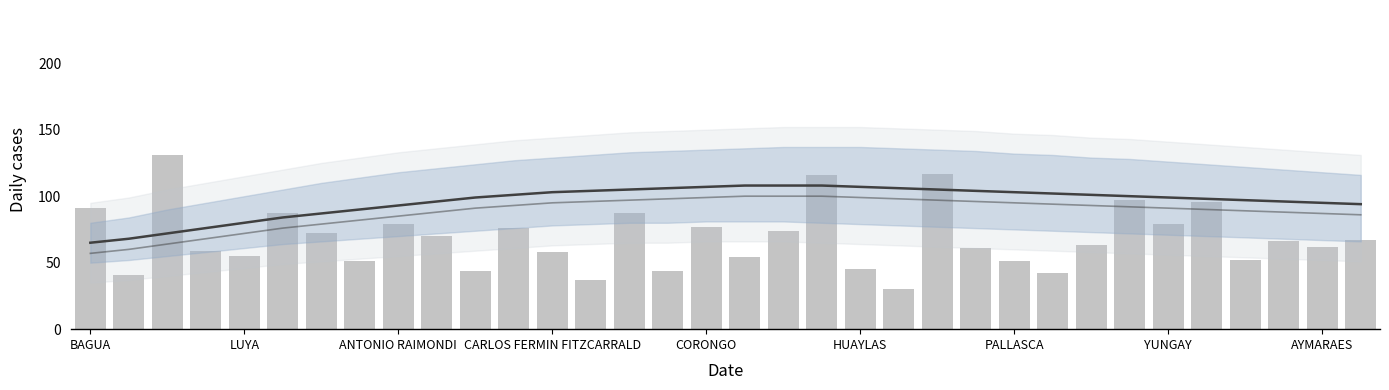

What is the label of the 22nd bar from the left?

21